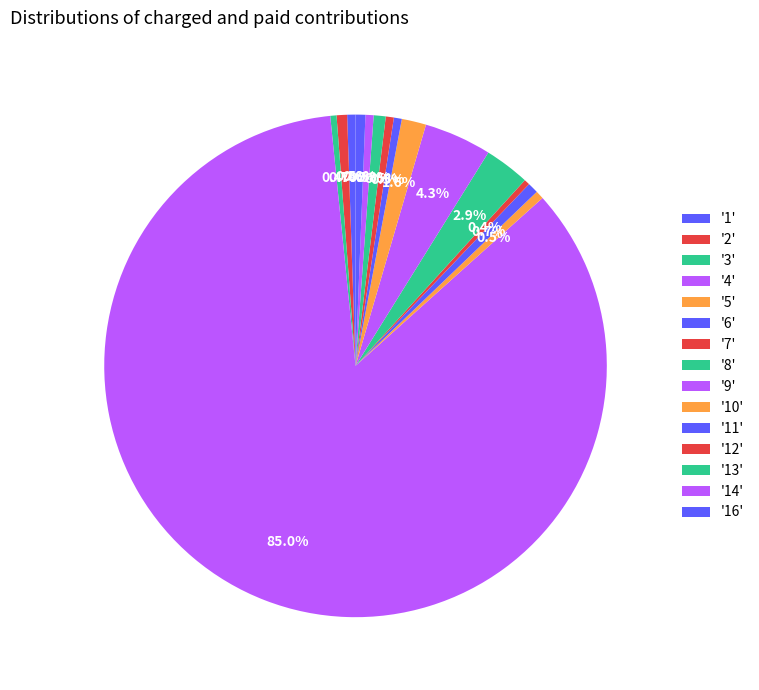

How many segments does this pie chart have?

15